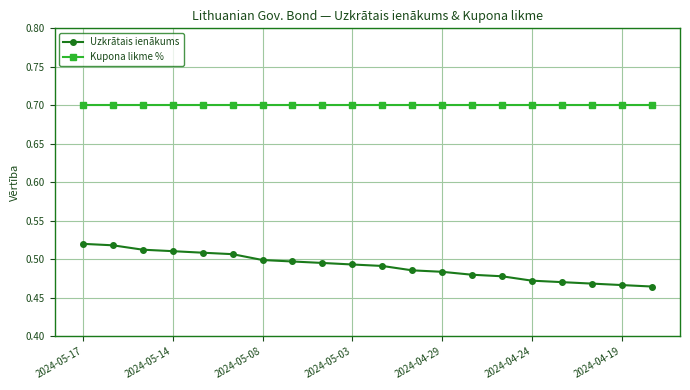

Which series has the largest total across all categories?

Kupona likme %